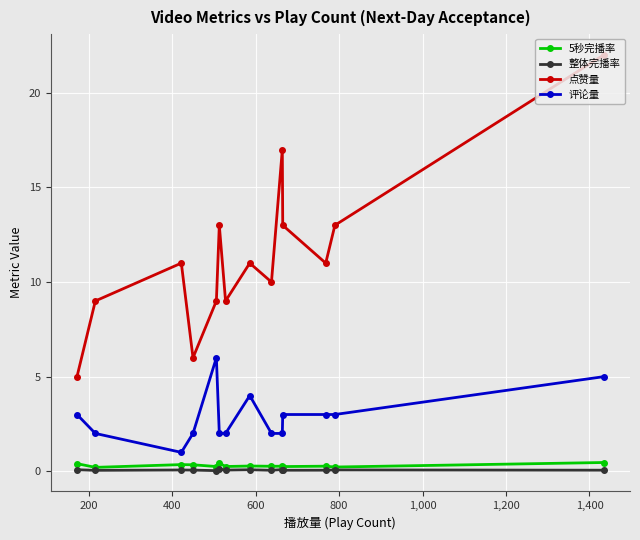

Is this an area chart (filled region under the line)?

No